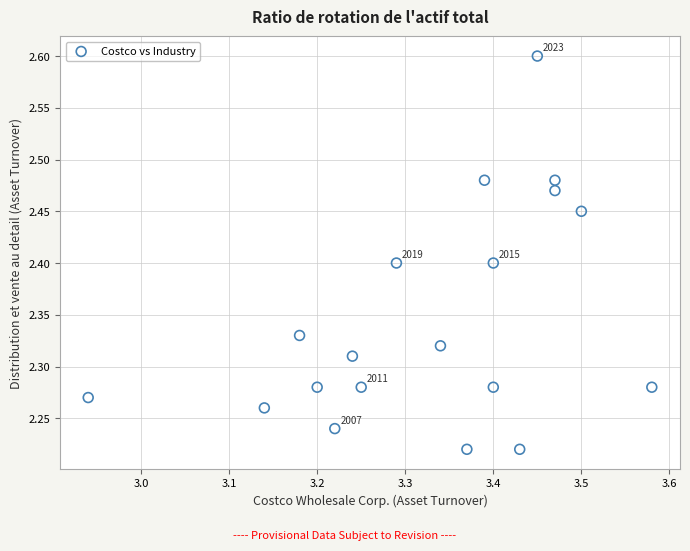

What is the range of X values (max minus min)?

0.6